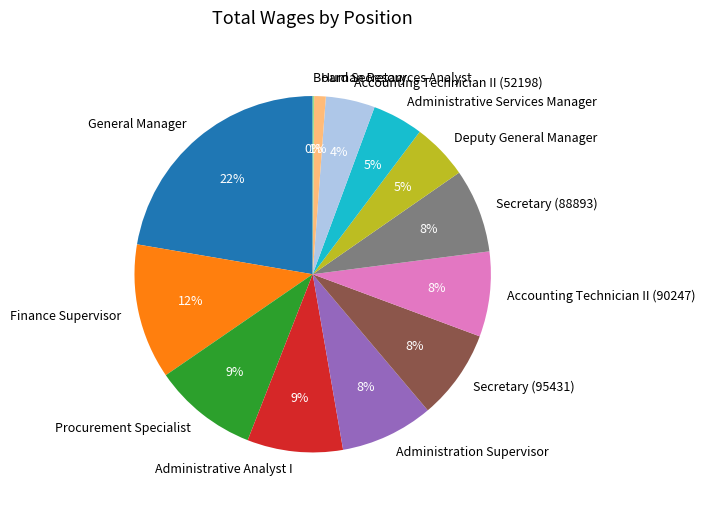

To the nearest percent, what portion does Administrative Services Manager represent?

5%